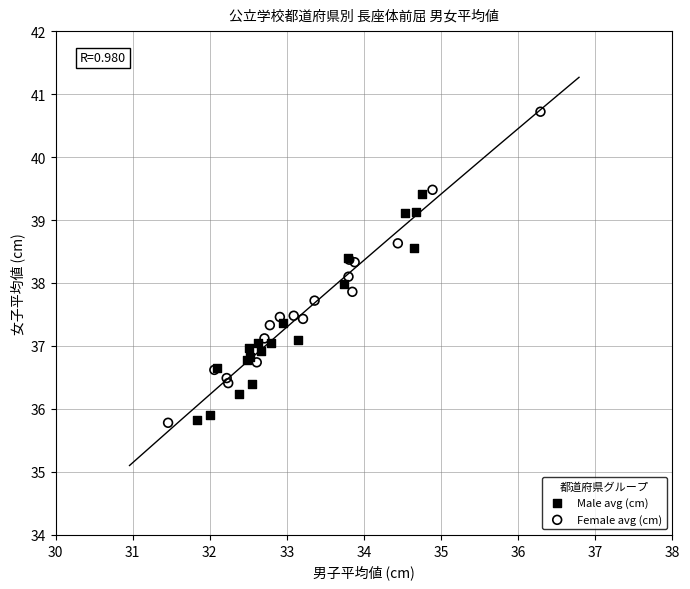

What are all the series names shown in the legend?

Male avg (cm), Female avg (cm)